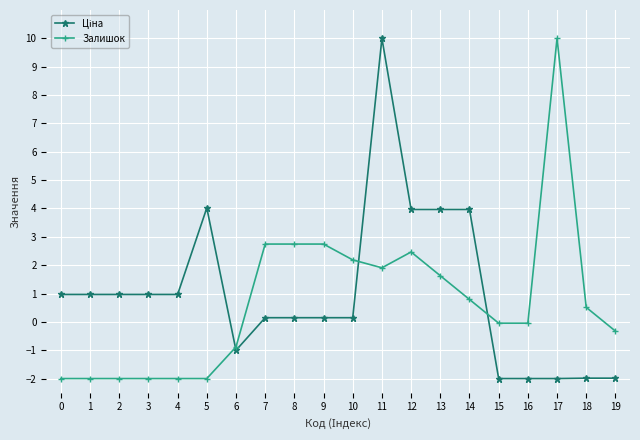

What is the minimum value shown in the chart?

-2.0